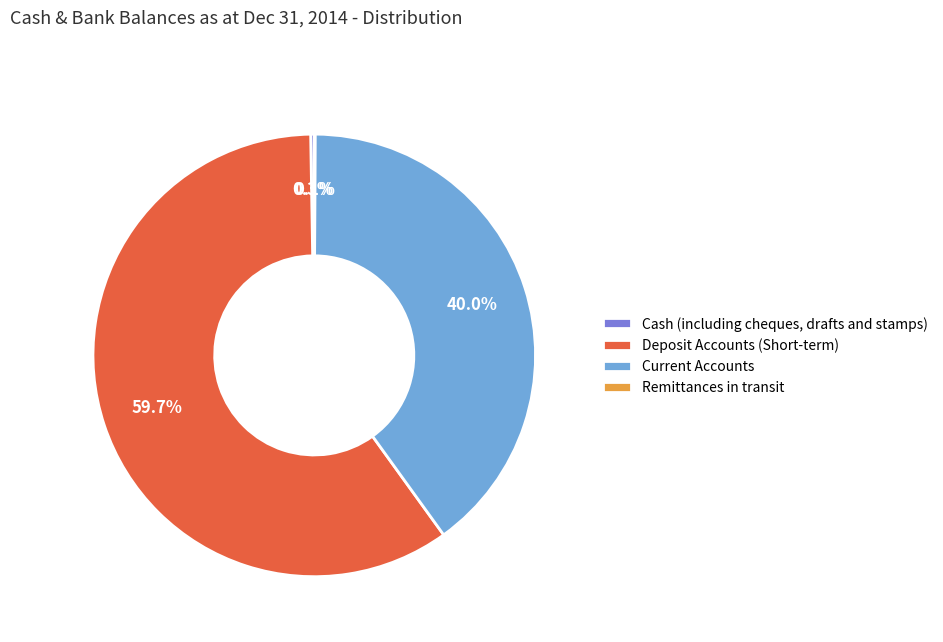

Is there any slice that represents more than half of the pie?

Yes